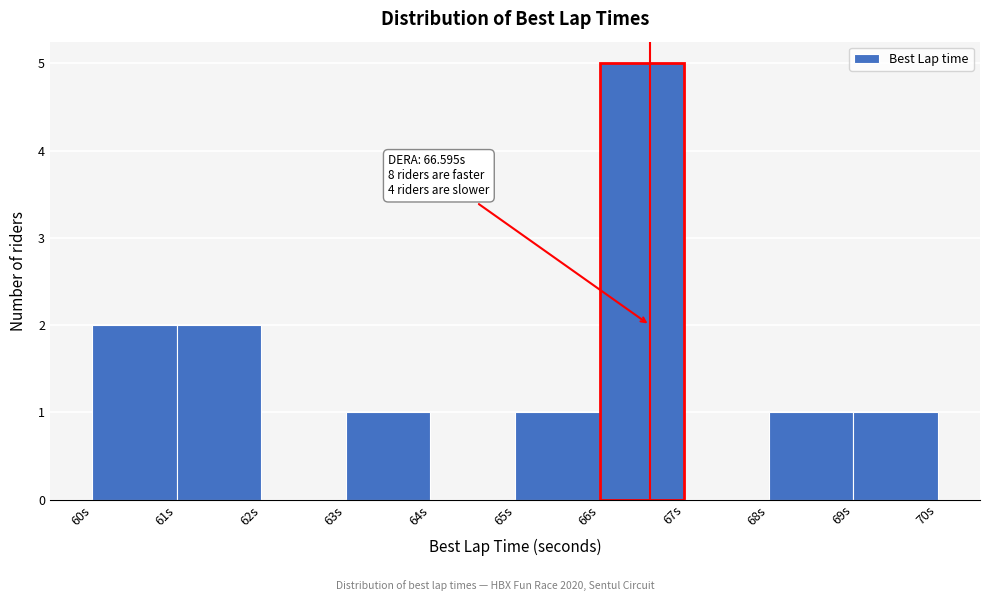

Over which range of the x-axis is the bar tallest?

66 to 67